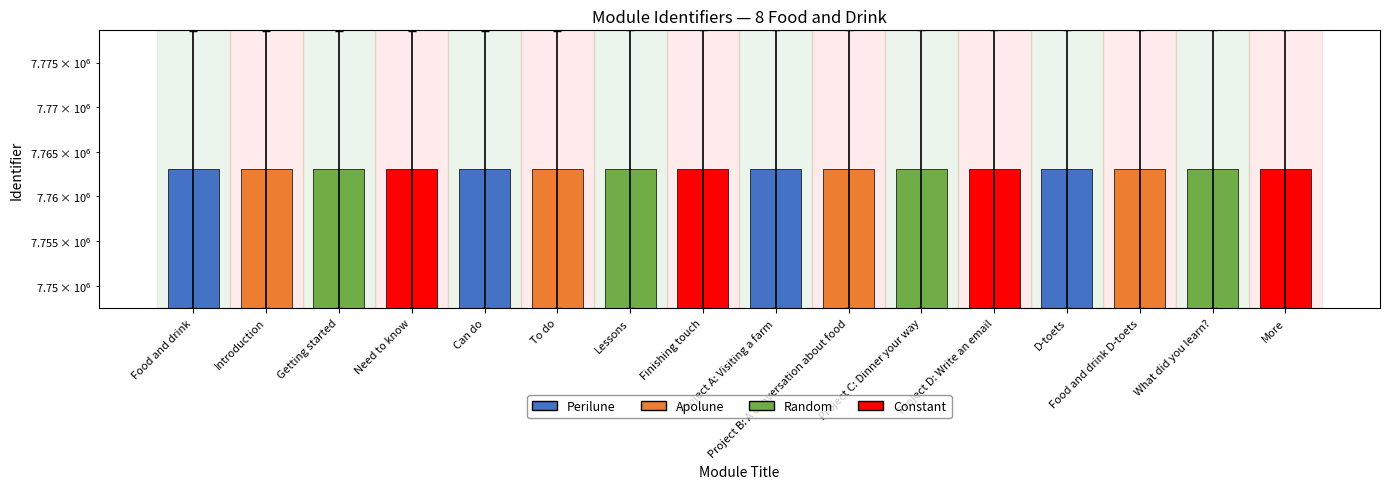

The value at Lessons is 7763070. True or false?

True